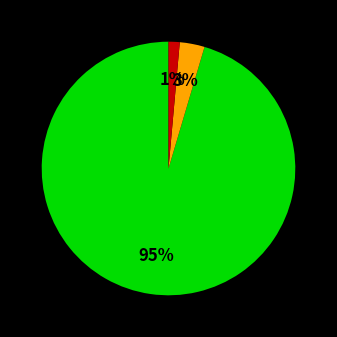

Count the number of slices in the pie.

3